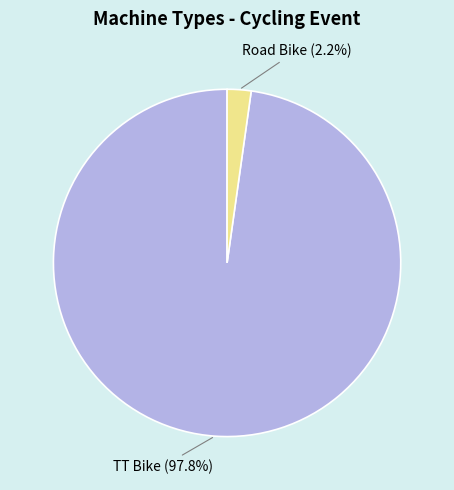

Is there any slice that represents more than half of the pie?

Yes